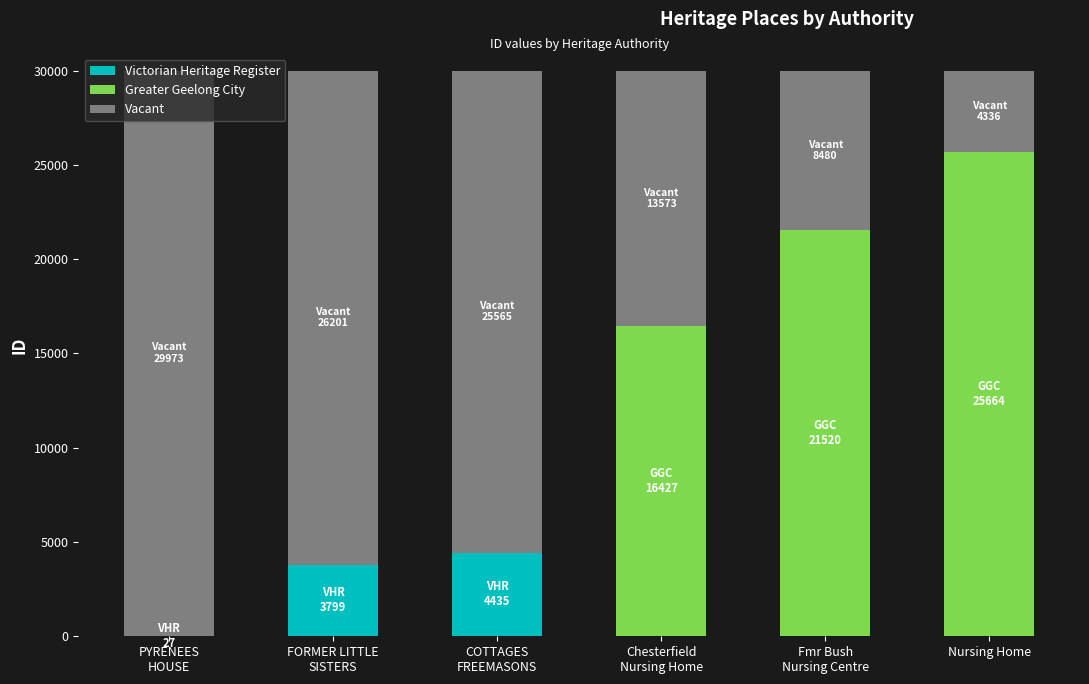

What is the sum of all Victorian Heritage Register values?

8261